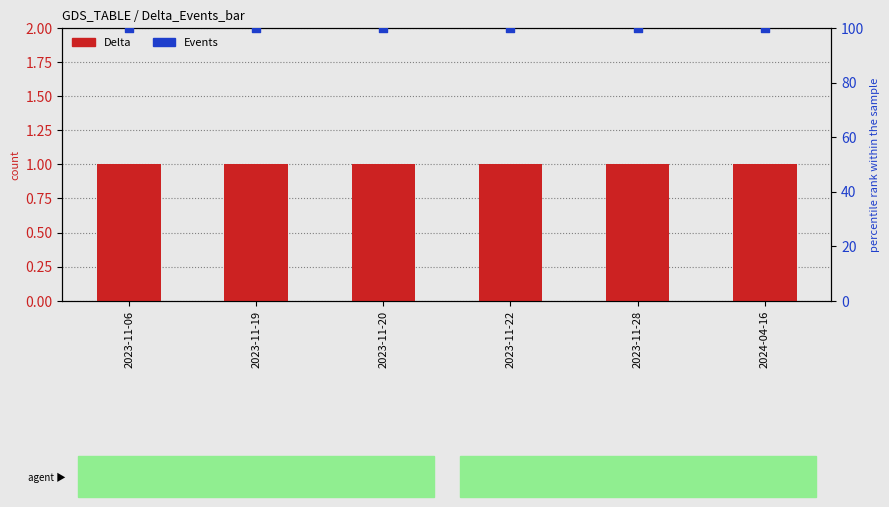

What is the total value across all series at 2023-11-22?

101